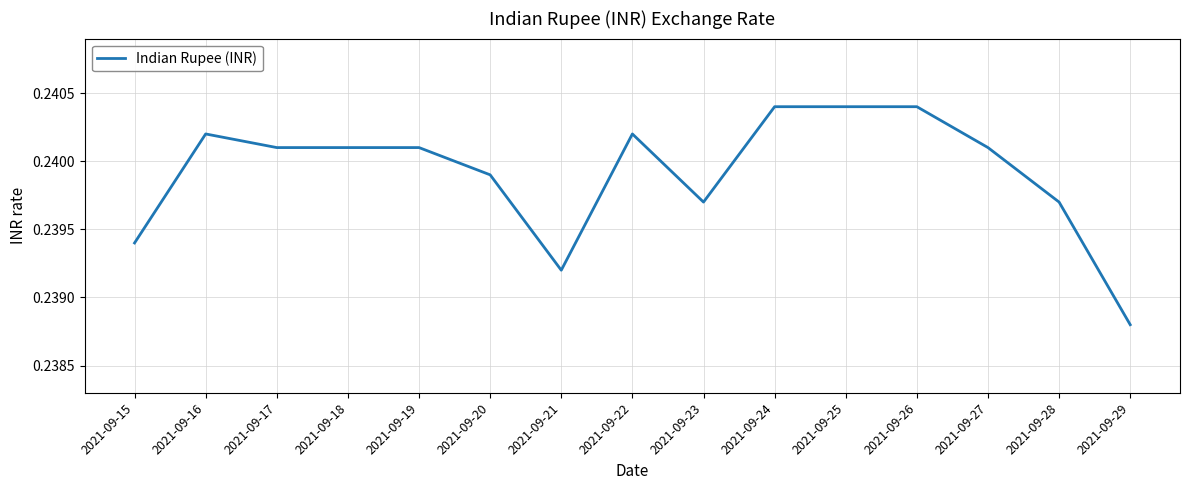

Which category has the lowest value across all series?

2021-09-29